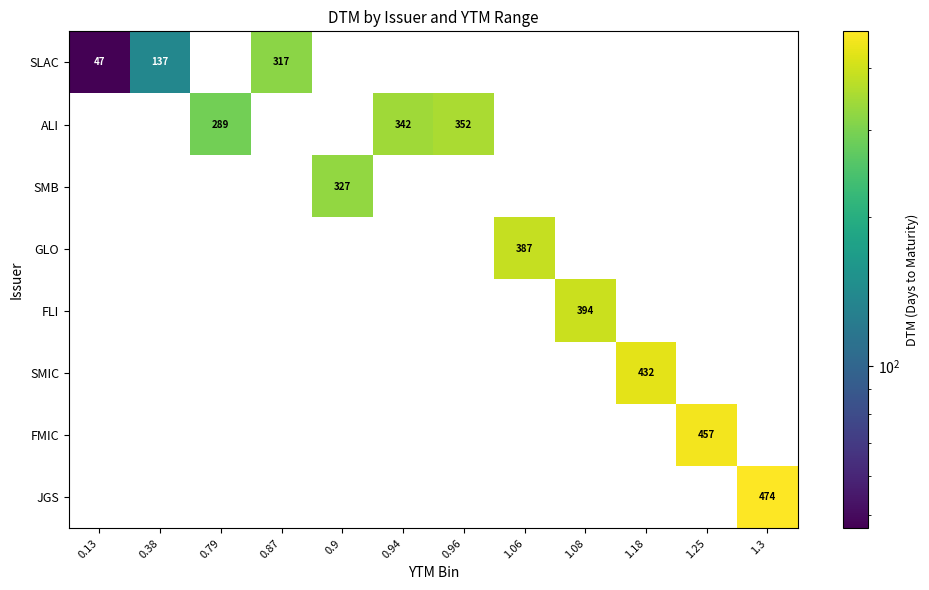

The SMB series shows 181 at 0.13. True or false?

False